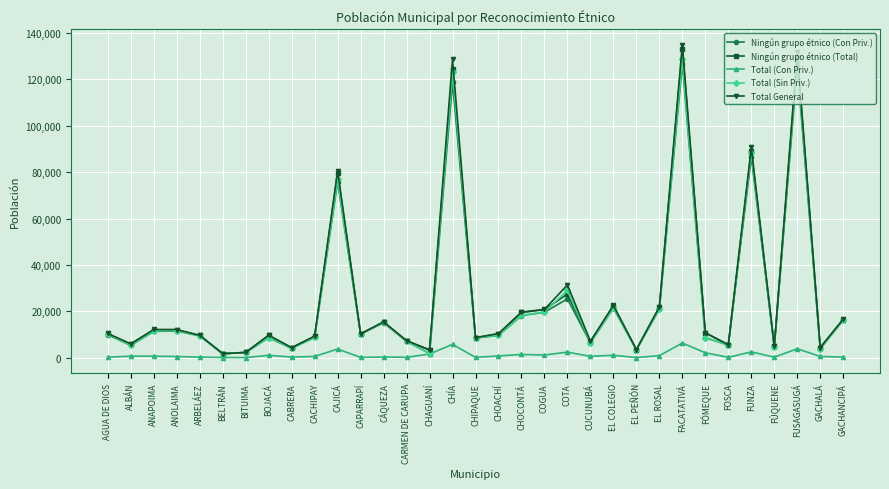

What is the label of the 13th point from the right?

COTA